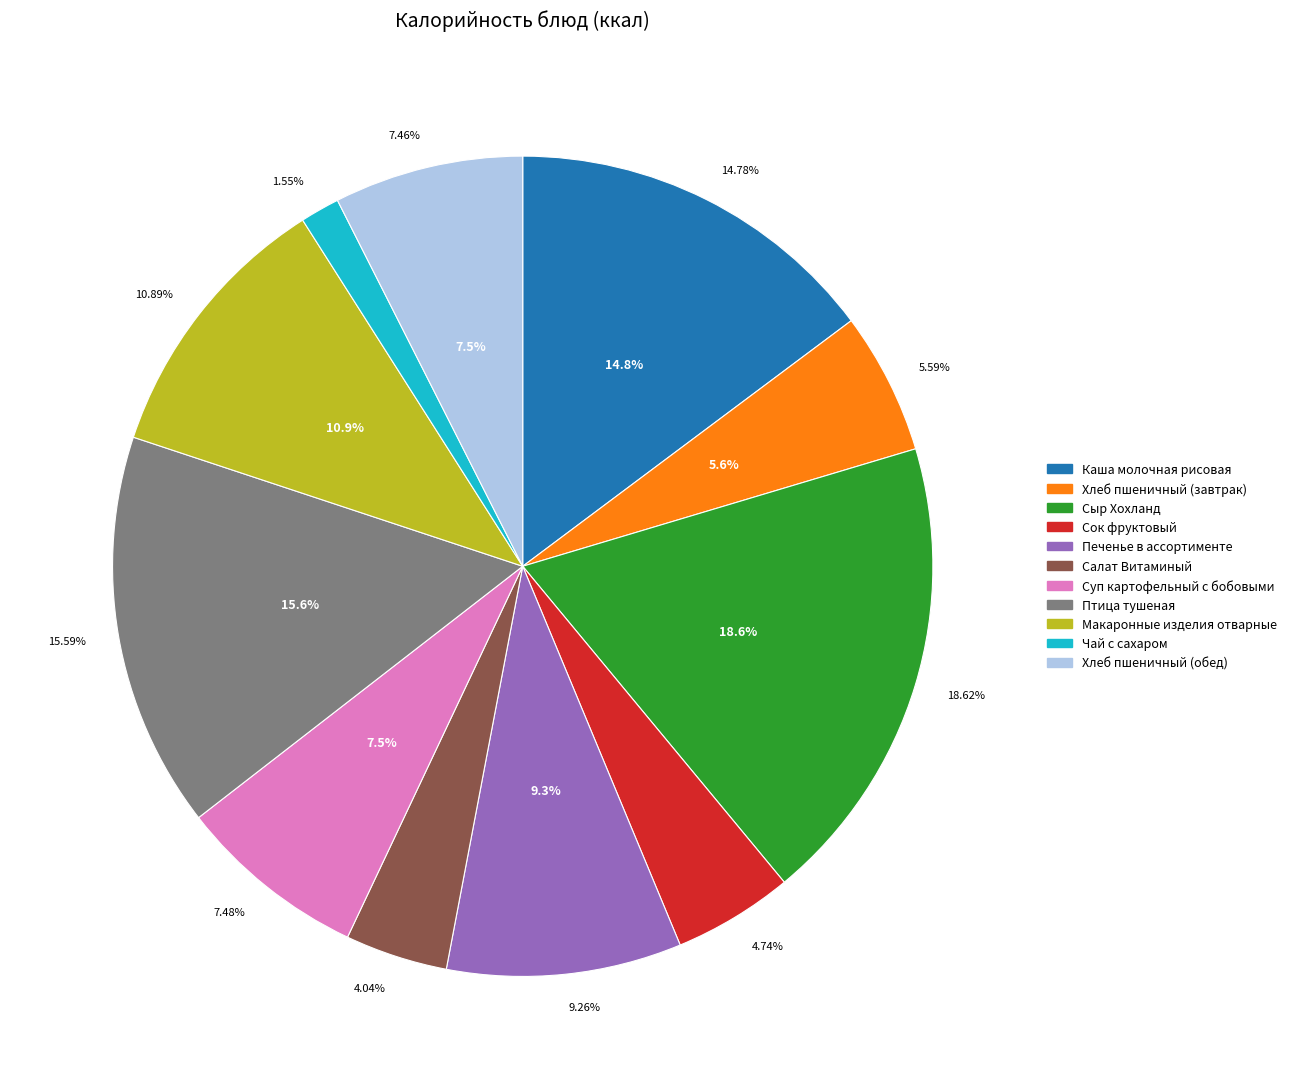

Which slice is the largest?

Сыр Хохланд